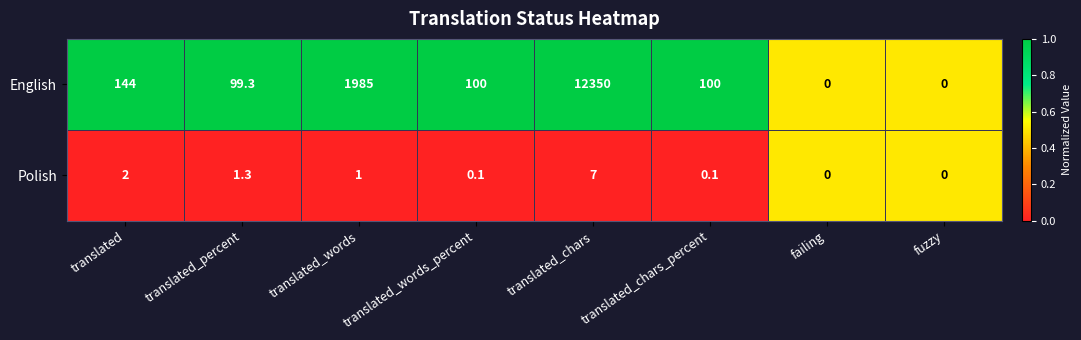

Which series has the largest total across all categories?

English